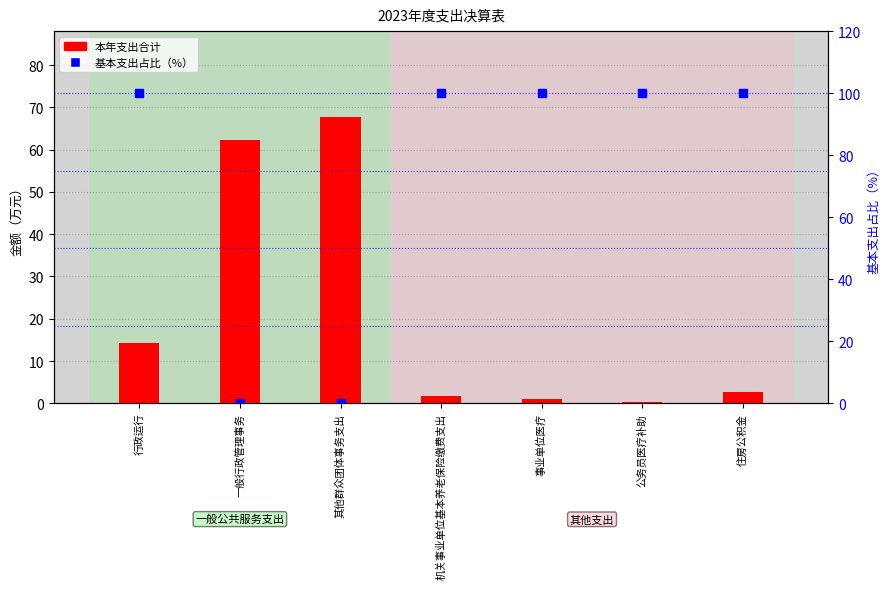

Which series has the largest total across all categories?

基本支出占比（%）